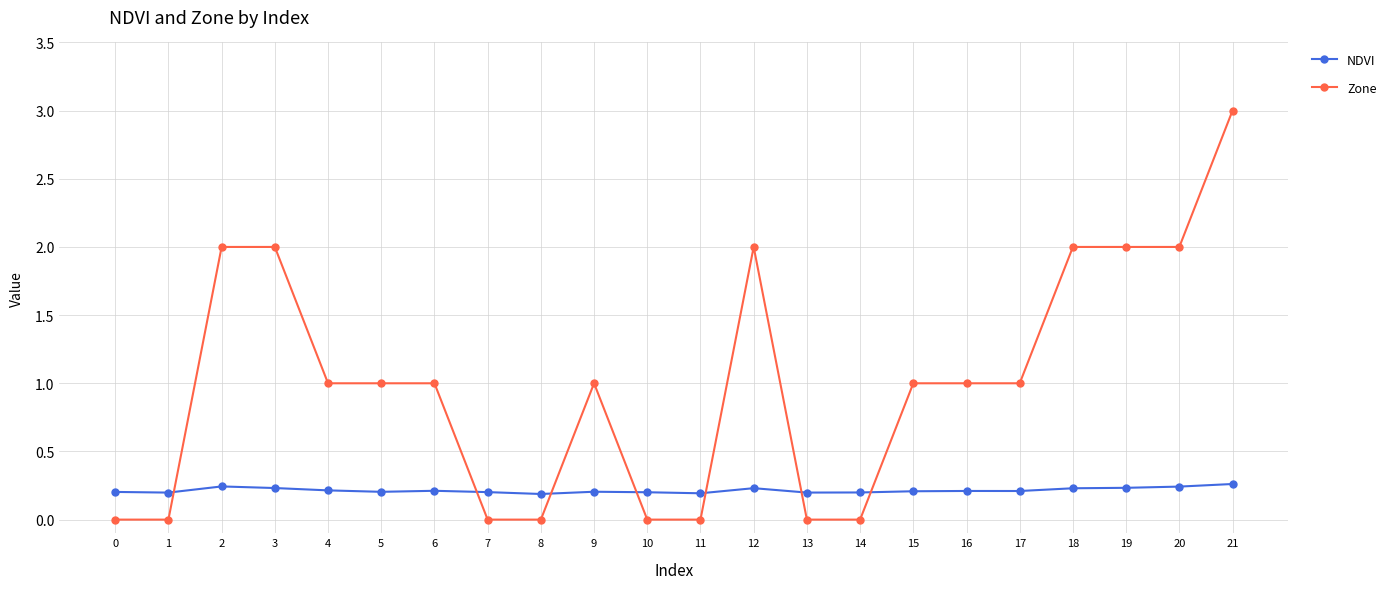

How many times do Zone and NDVI cross each other?

7